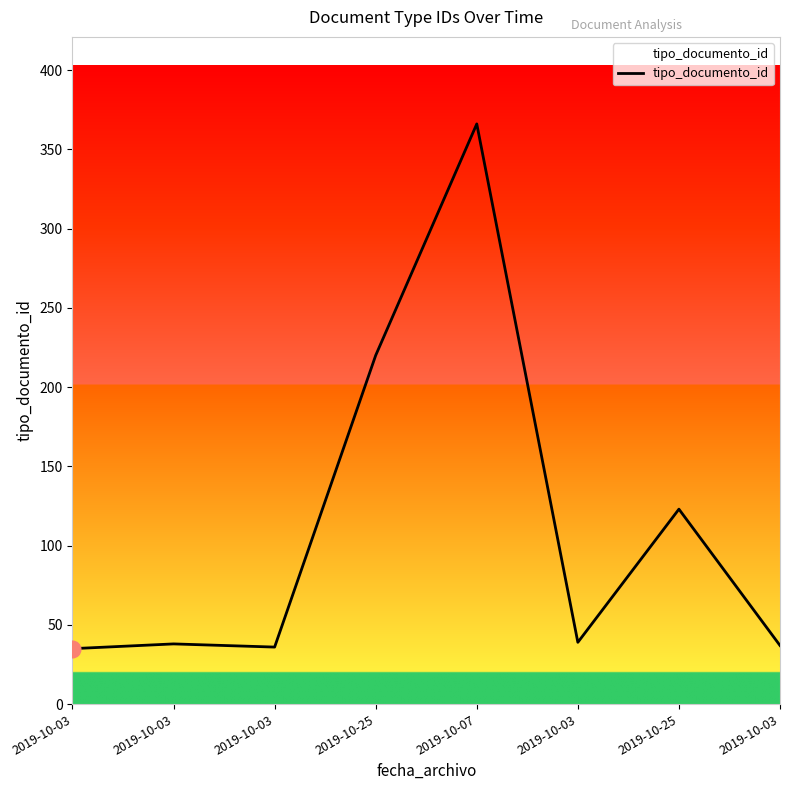

What is the change in value from 2019-10-25 to 2019-10-03?

-183